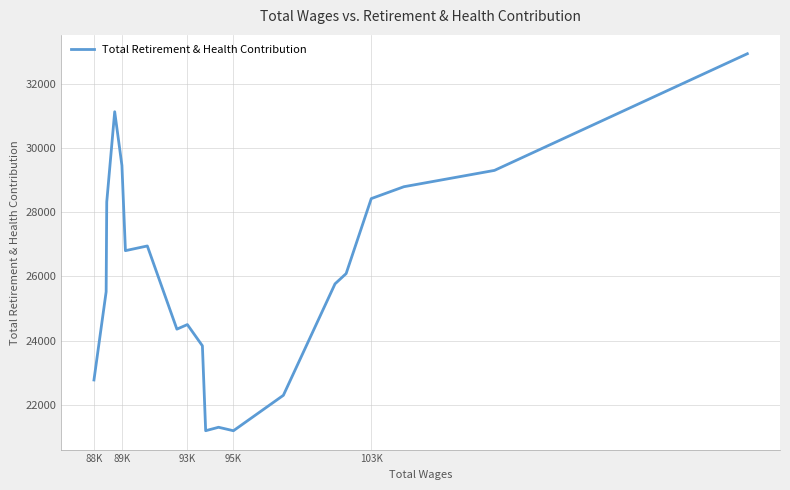

What is the difference between the second highest and second lowest values?

9928